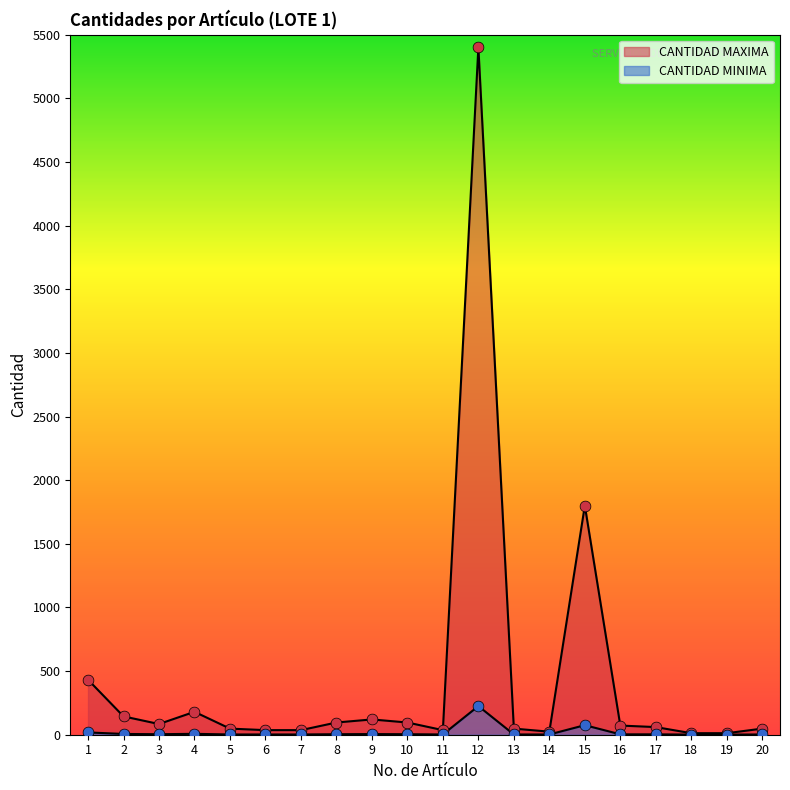

At which category is the sum across all series the highest?

12